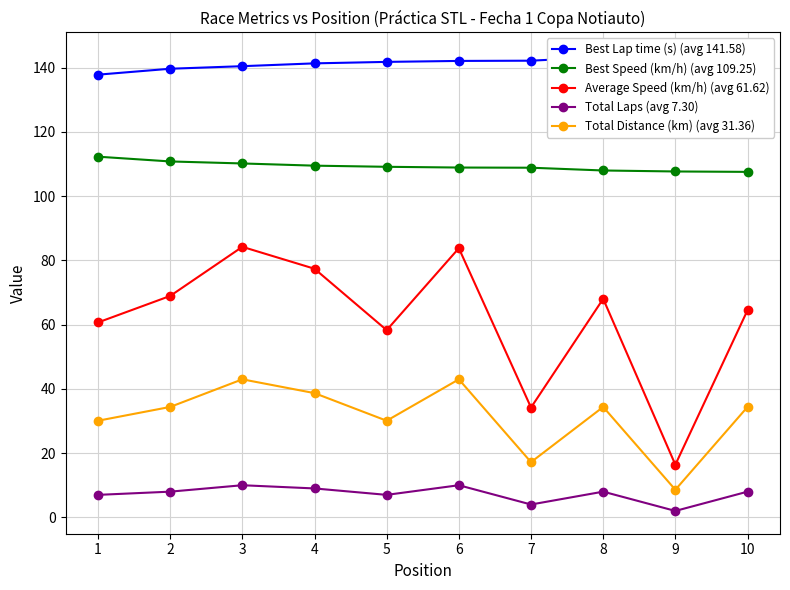

True or false: Total Laps (avg 7.30) and Best Lap time (s) (avg 141.58) cross at least once.

False